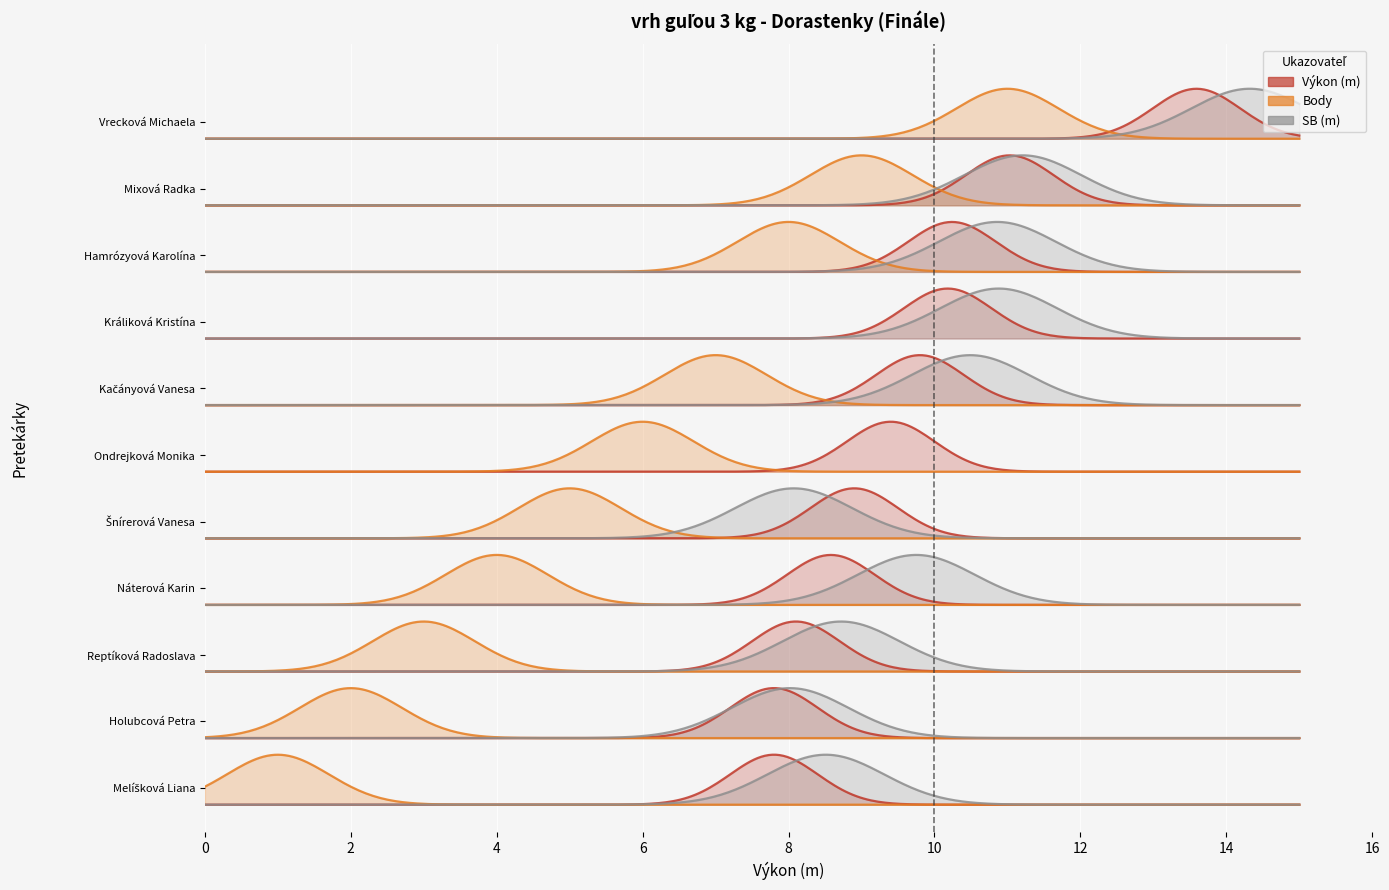

What is the label of the 5th point from the right?

Šnírerová Vanesa